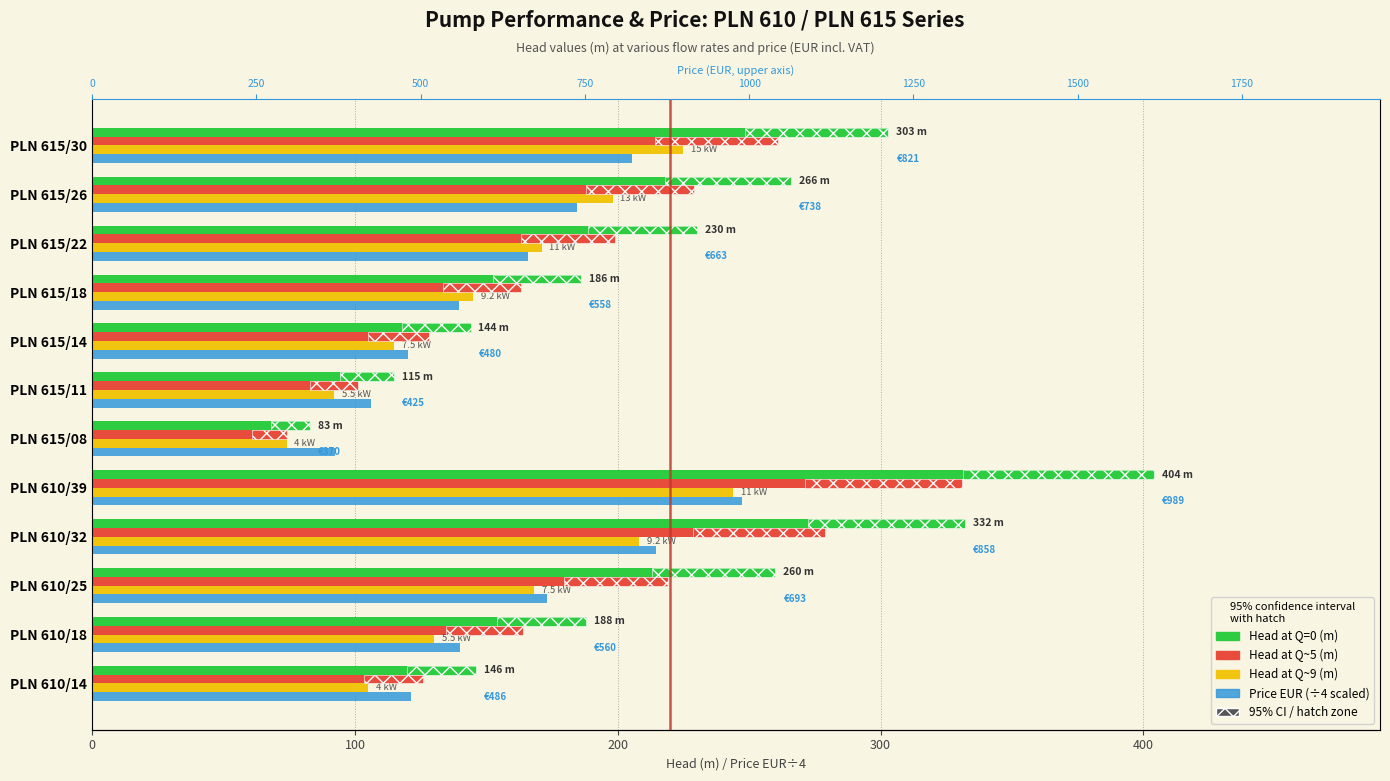

Is the value of Price EUR (÷4) at PLN 615/26 greater than the value of Head at Q=0 (m) at PLN 615/14?

Yes